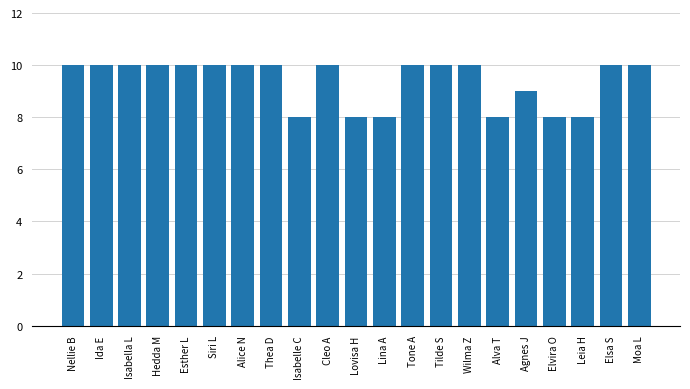

Does the chart contain stacked bars?

No